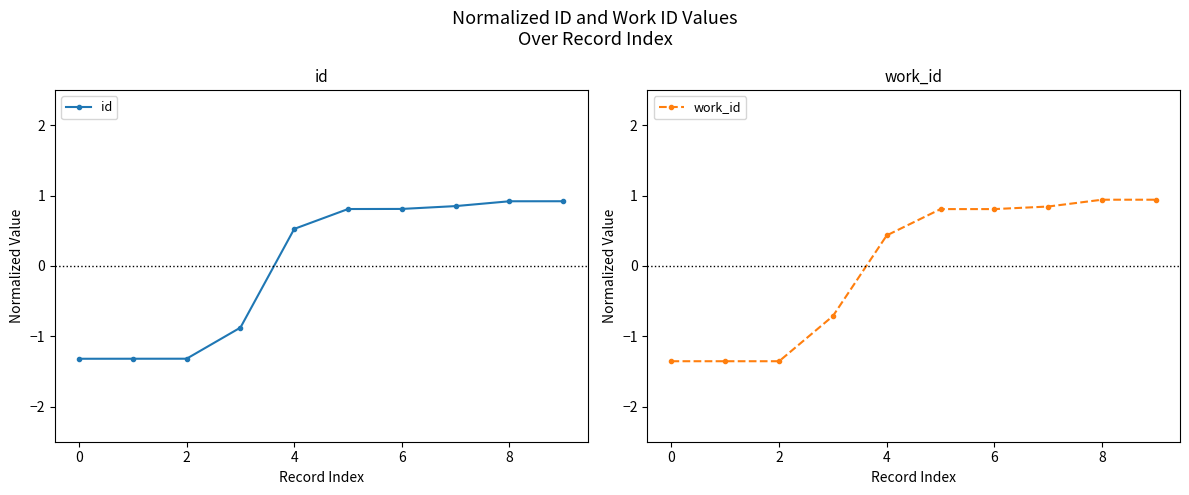

Which series has the widest spread of values?

work_id